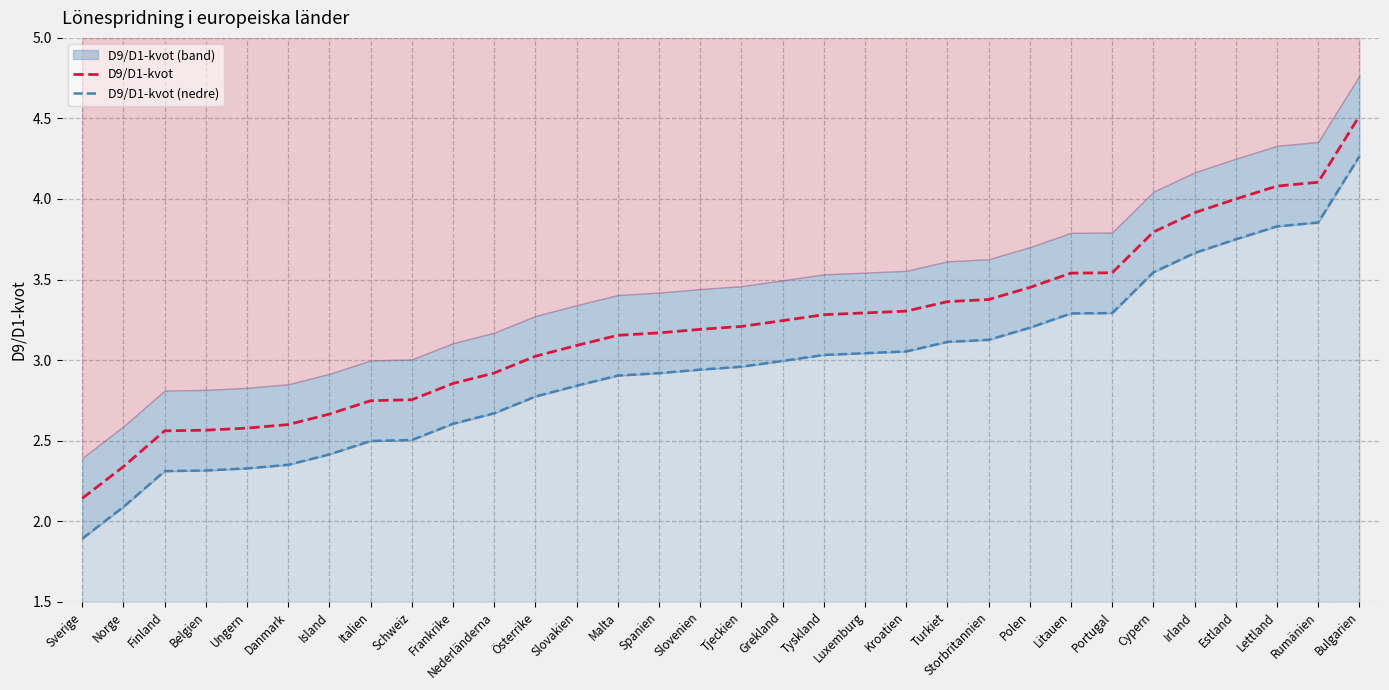

What is the sum of the D9/D1-kvot values at Estland and Polen?

7.5